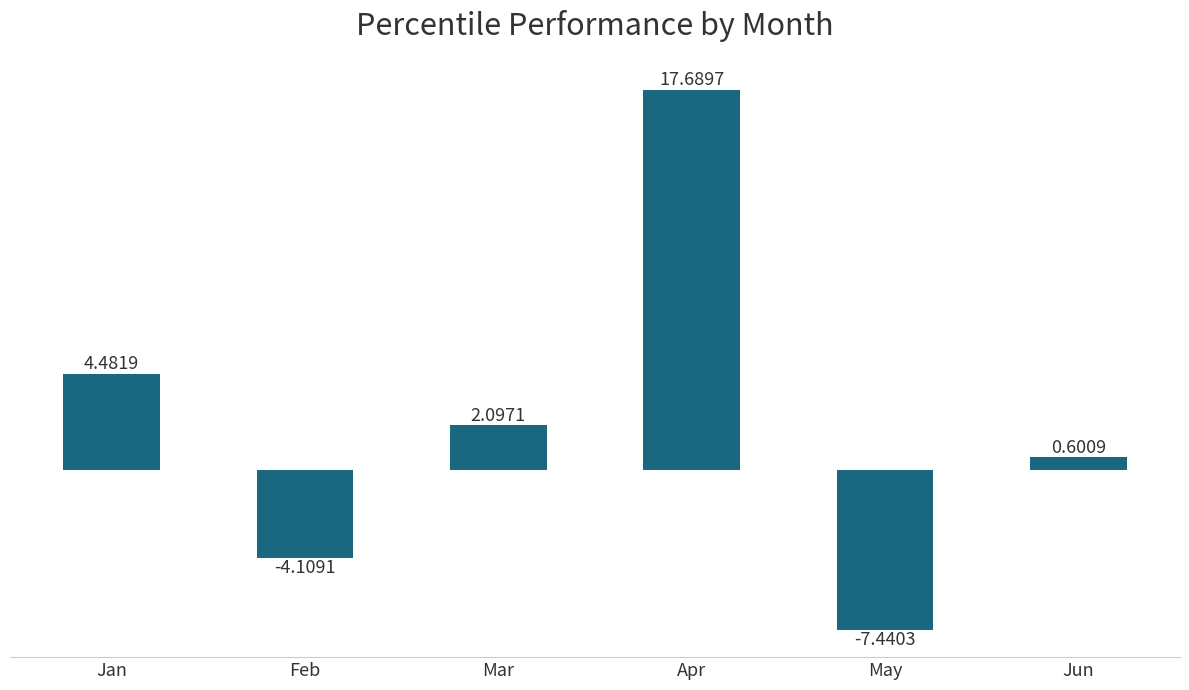

Between Feb and Jan, which is larger?

Jan